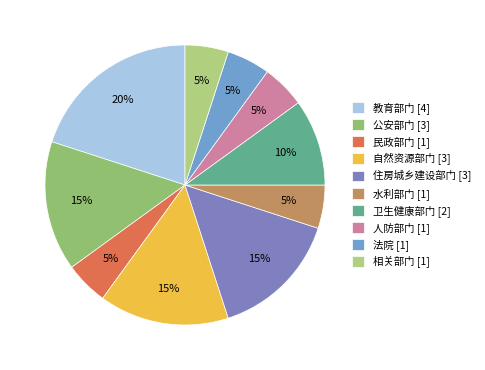

To the nearest percent, what percentage of the pie is 卫生健康部门?

10%